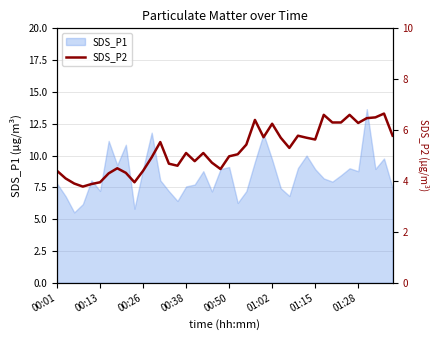

The SDS_P1 series shows 7.8 at 00:01. True or false?

True